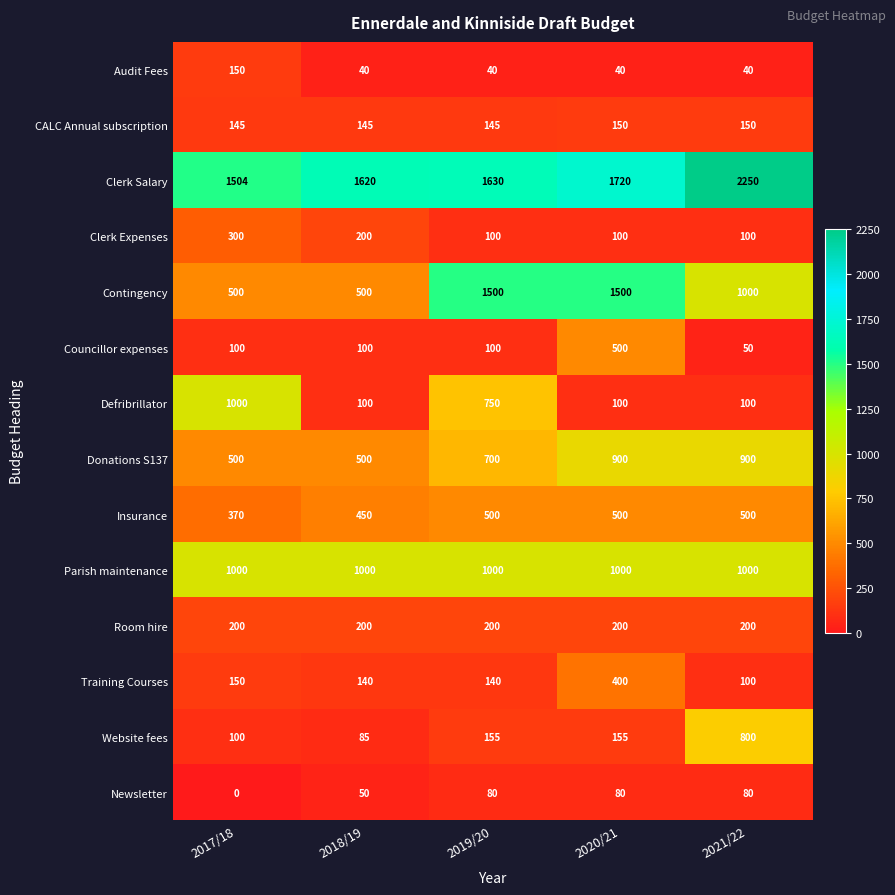

What is the average value of the Contingency series?

1000